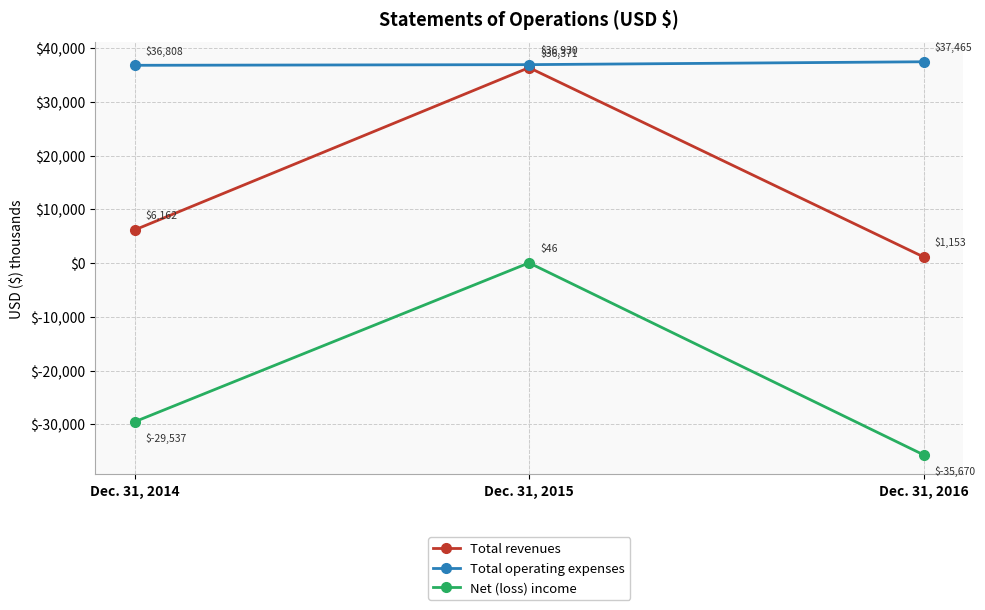

List the series in order of their peak value, lowest first.

Net (loss) income, Total revenues, Total operating expenses